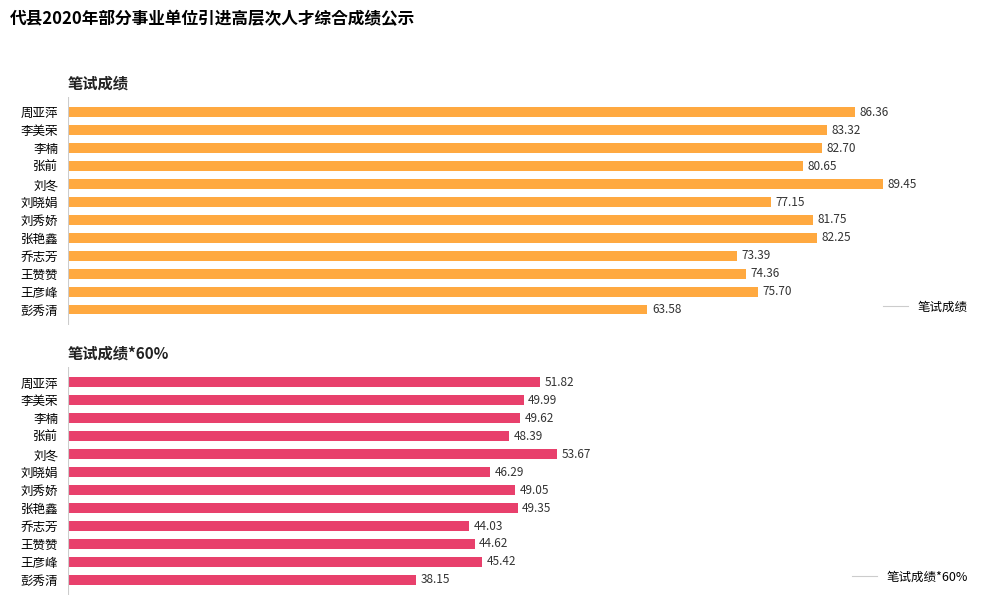

Rank the series at 2 from highest to lowest value.

笔试成绩, 笔试成绩*60%